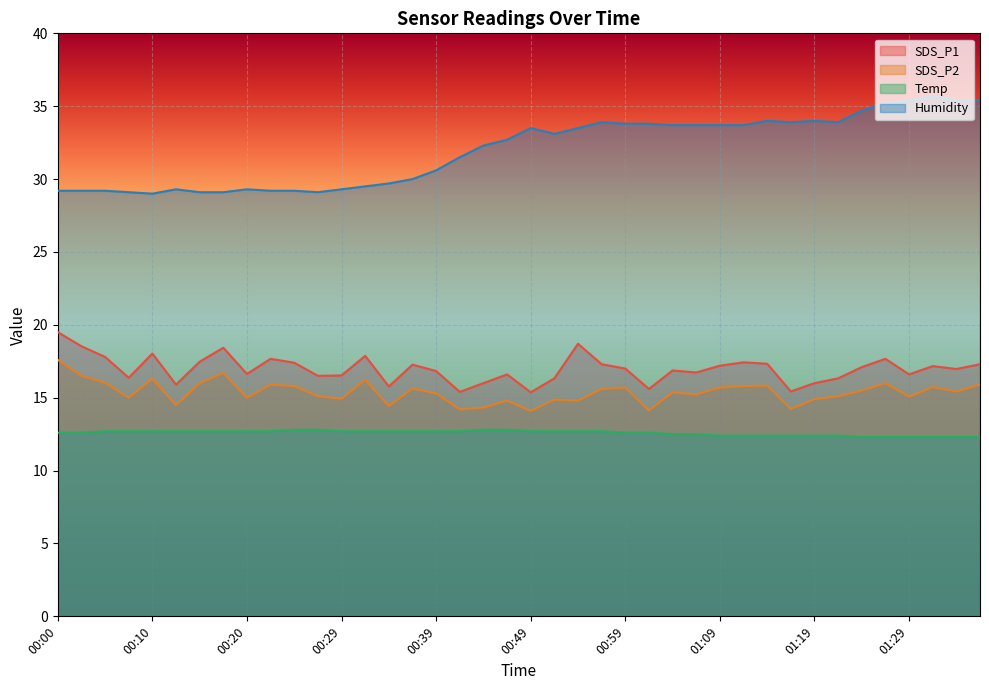

The SDS_P2 series shows 6.0 at 00:29. True or false?

False